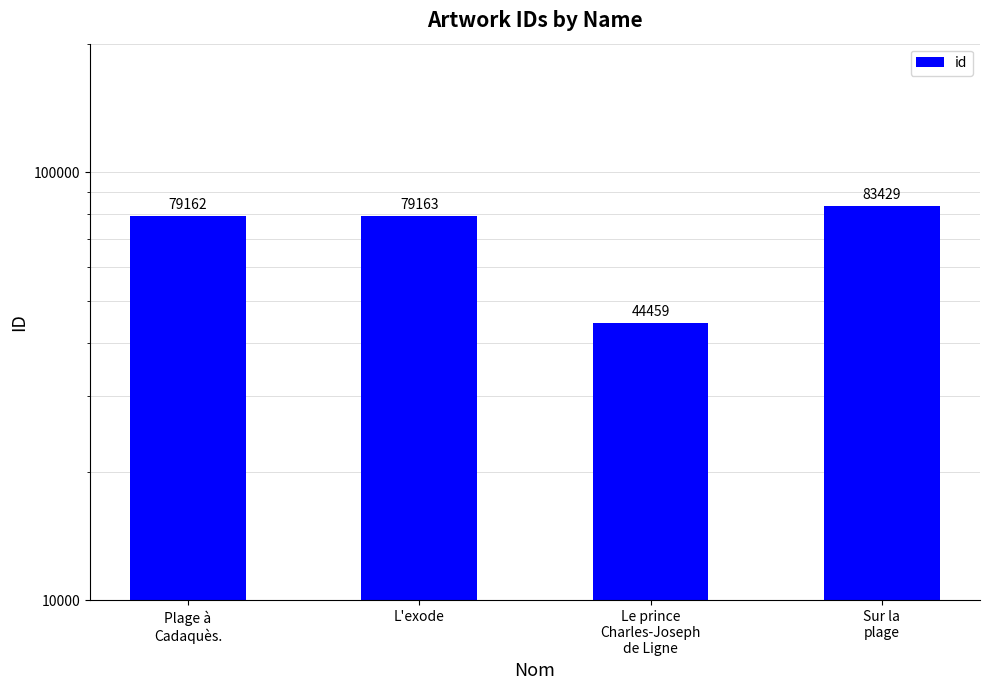

What is the label of the 2nd bar from the right?

Le prince
Charles-Joseph
de Ligne